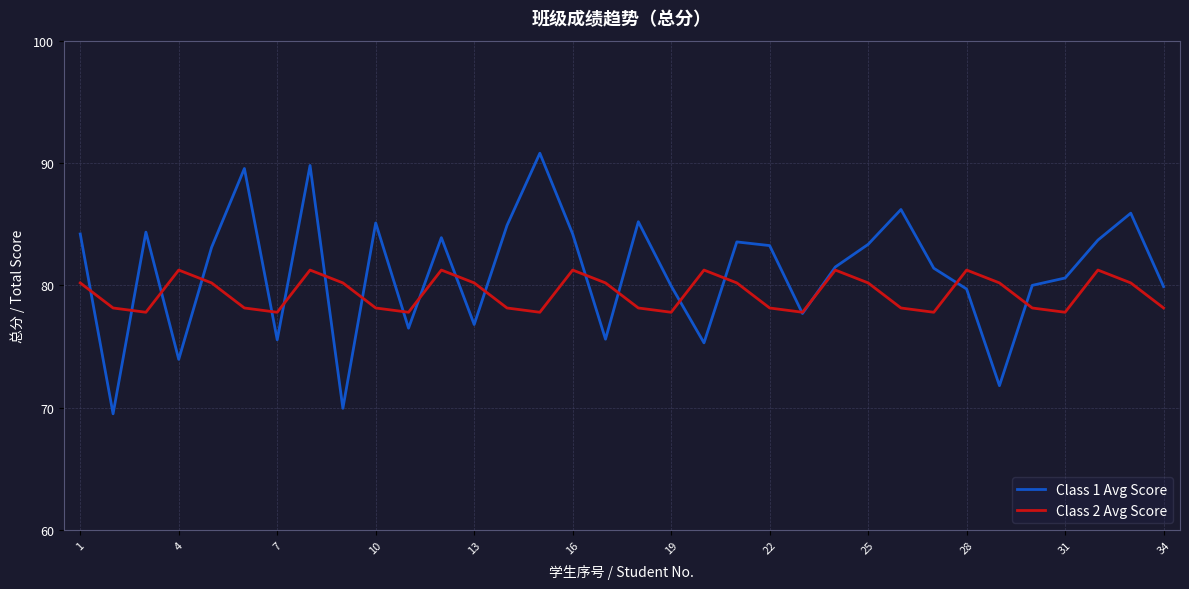

True or false: Class 1 Avg Score and Class 2 Avg Score intersect in this chart.

True